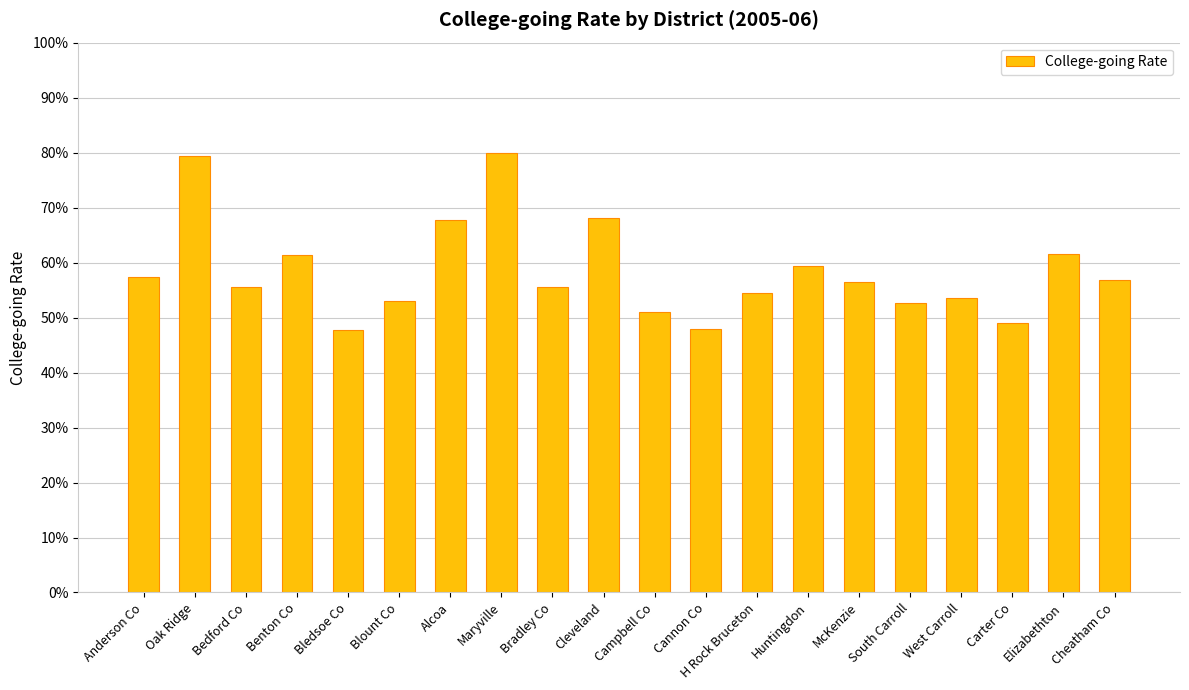

Which has a higher value, Maryville or McKenzie?

Maryville